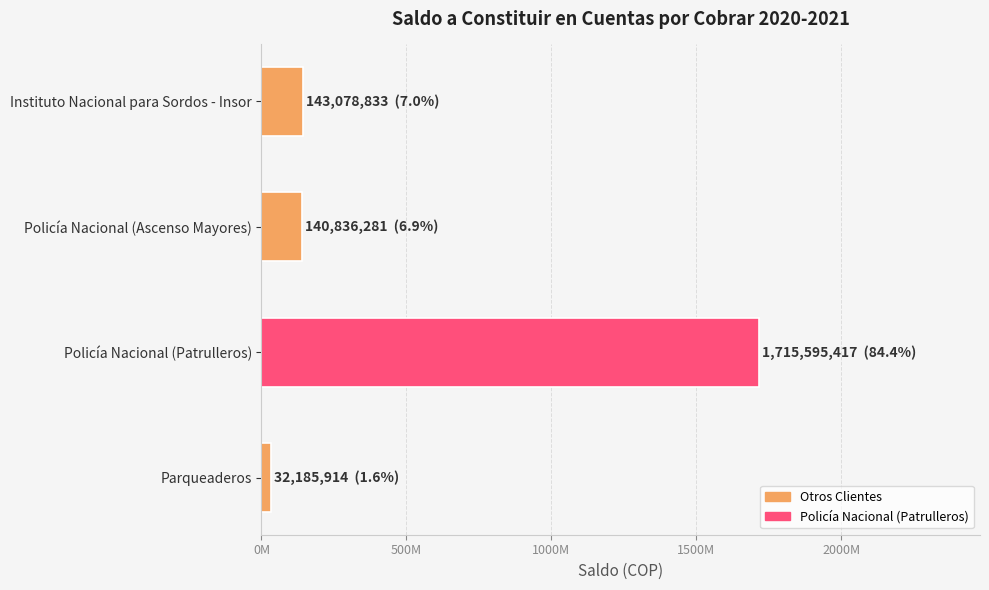

Are the bars horizontal?

Yes